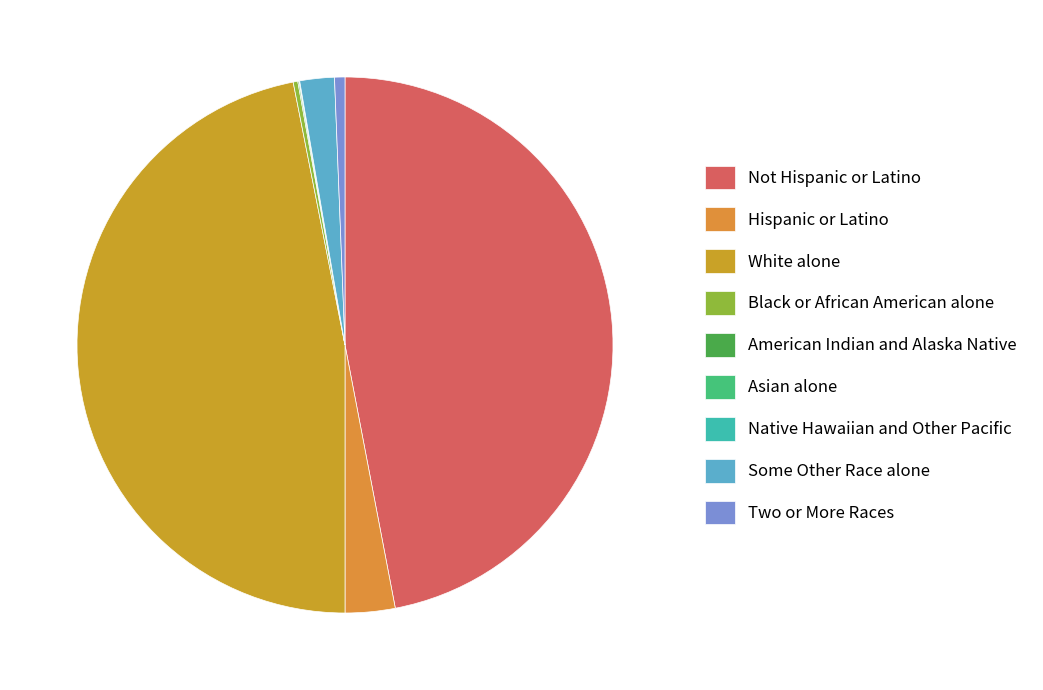

Is there any slice that represents more than half of the pie?

No